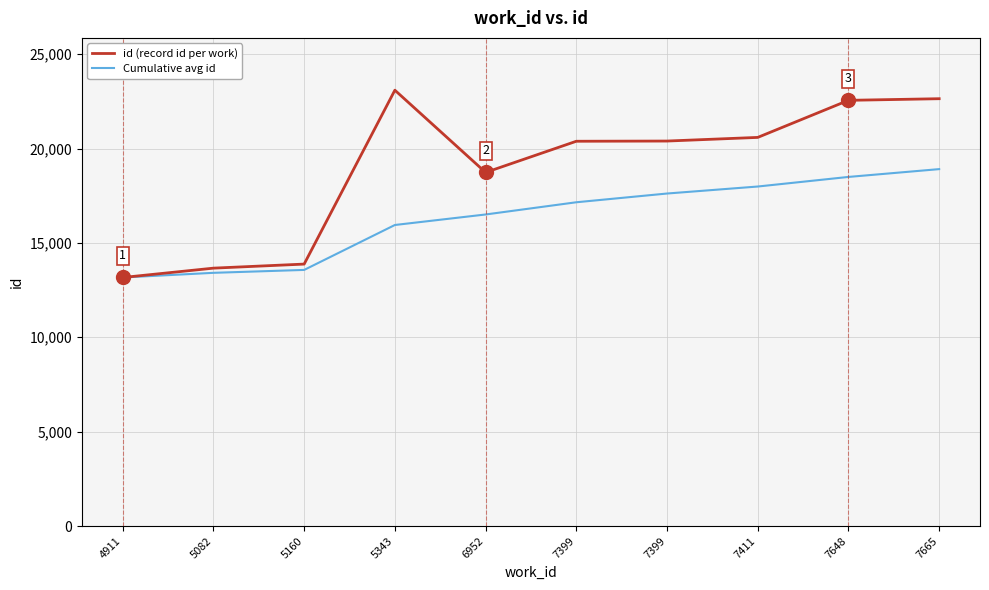

Which series has the widest spread of values?

id (record id per work)